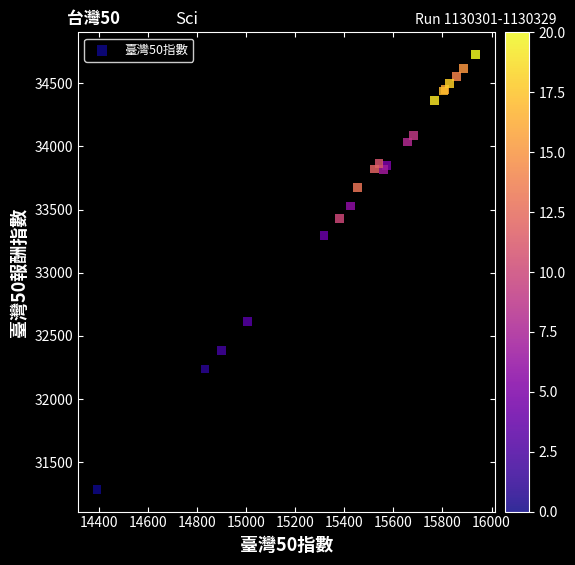

What Y value in the scatter plot is closest to 33005?

33293.8